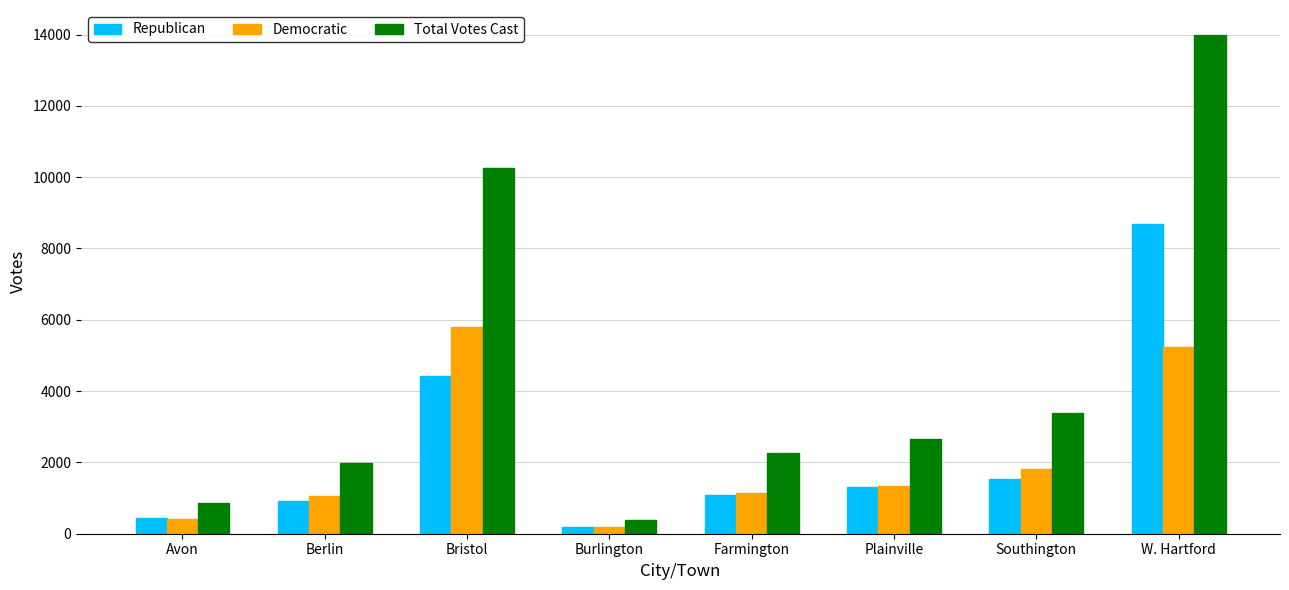

Which category has the highest value in the Republican series?

W. Hartford